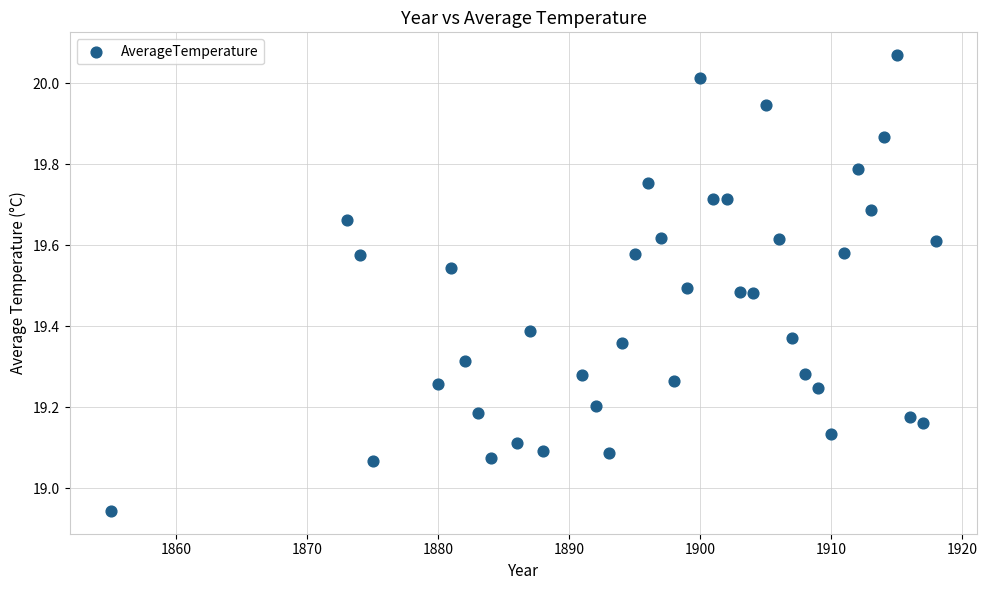

What is the range of X values (max minus min)?

63.0